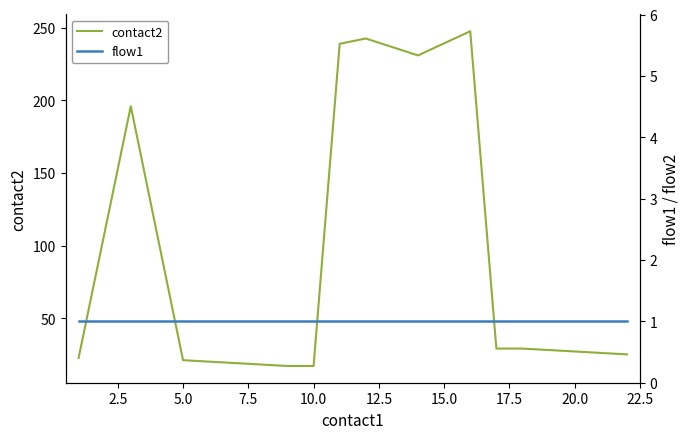

The contact2 series shows 3.8 at 10.0. True or false?

False